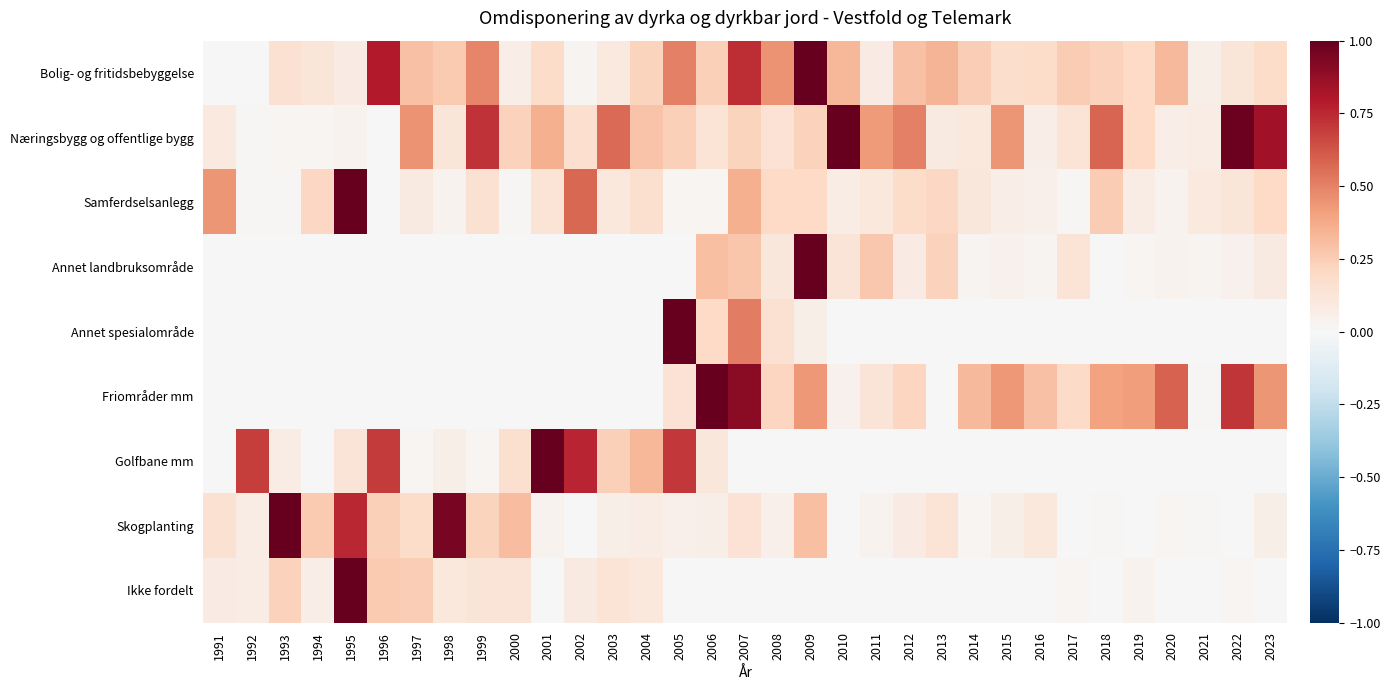

At how many categories does at least one series exceed 0?

33